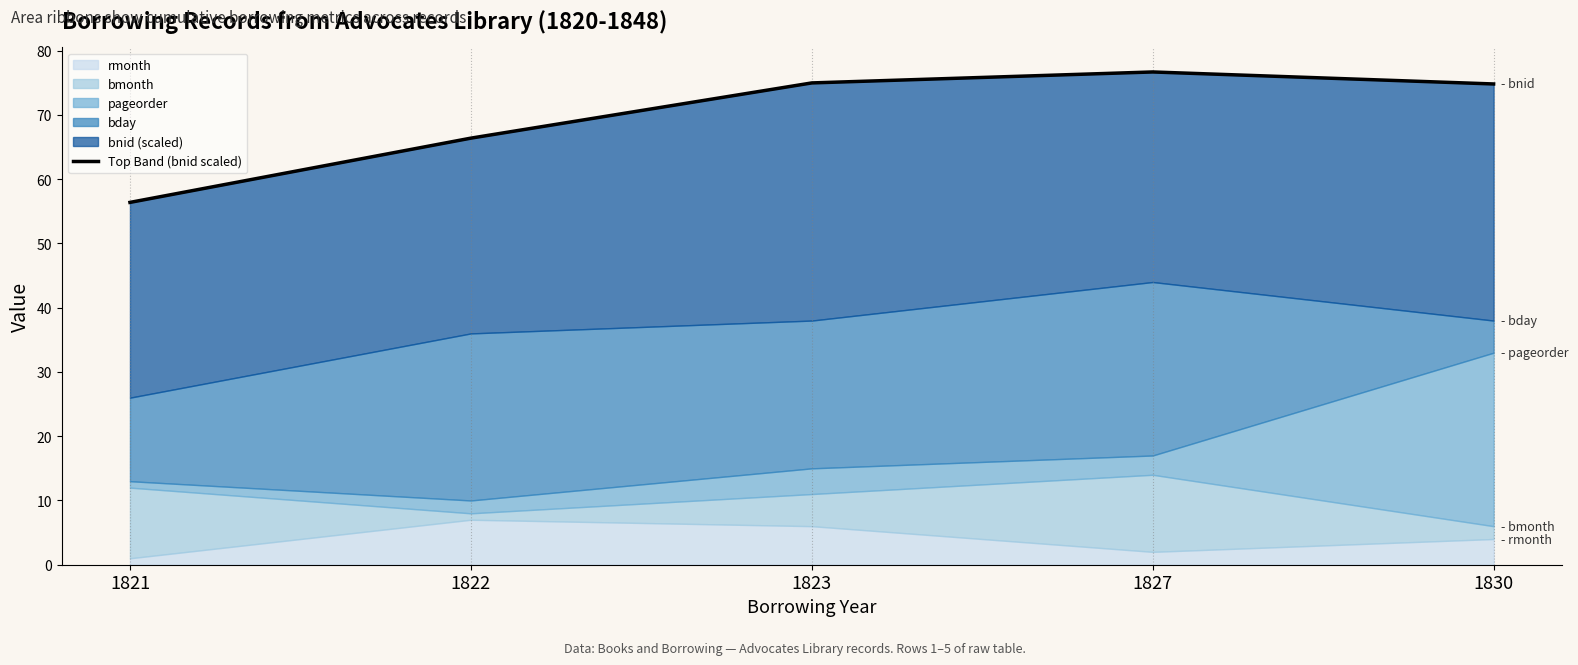

List the labels in order of value, smallest first.

1821, 1822, 1830, 1823, 1827